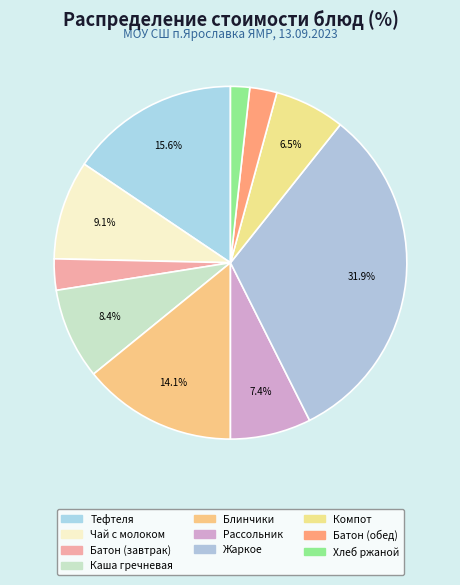

Count the number of slices in the pie.

10